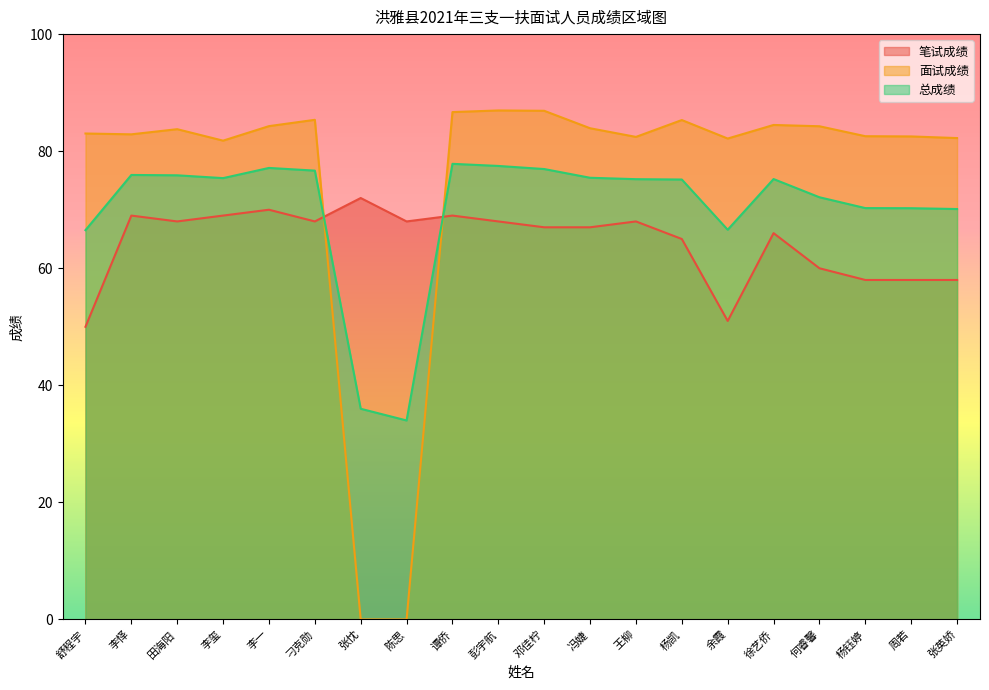

Which series changed the most between 李怿 and 周若?

笔试成绩